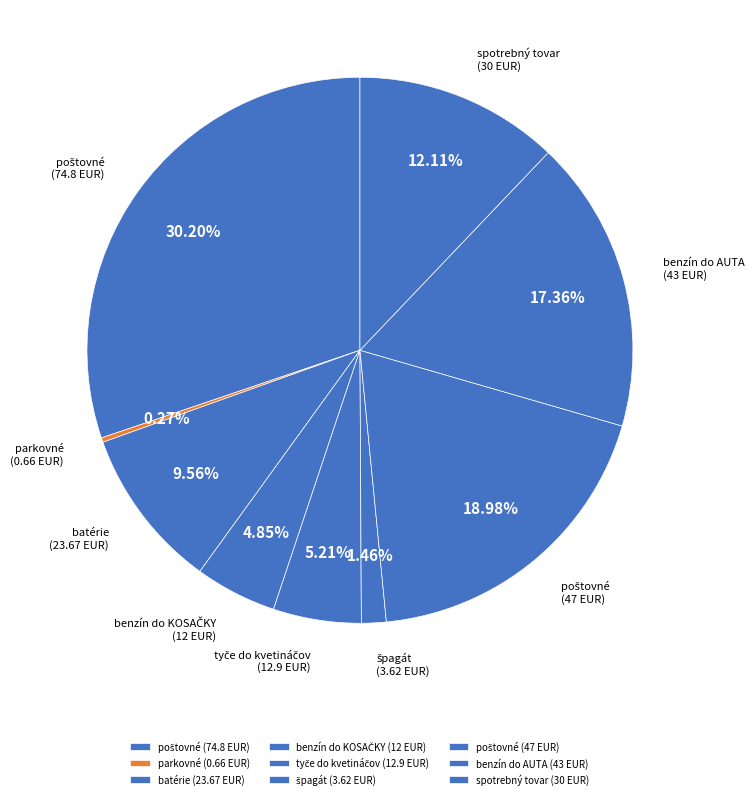

Is there any slice that represents more than half of the pie?

No